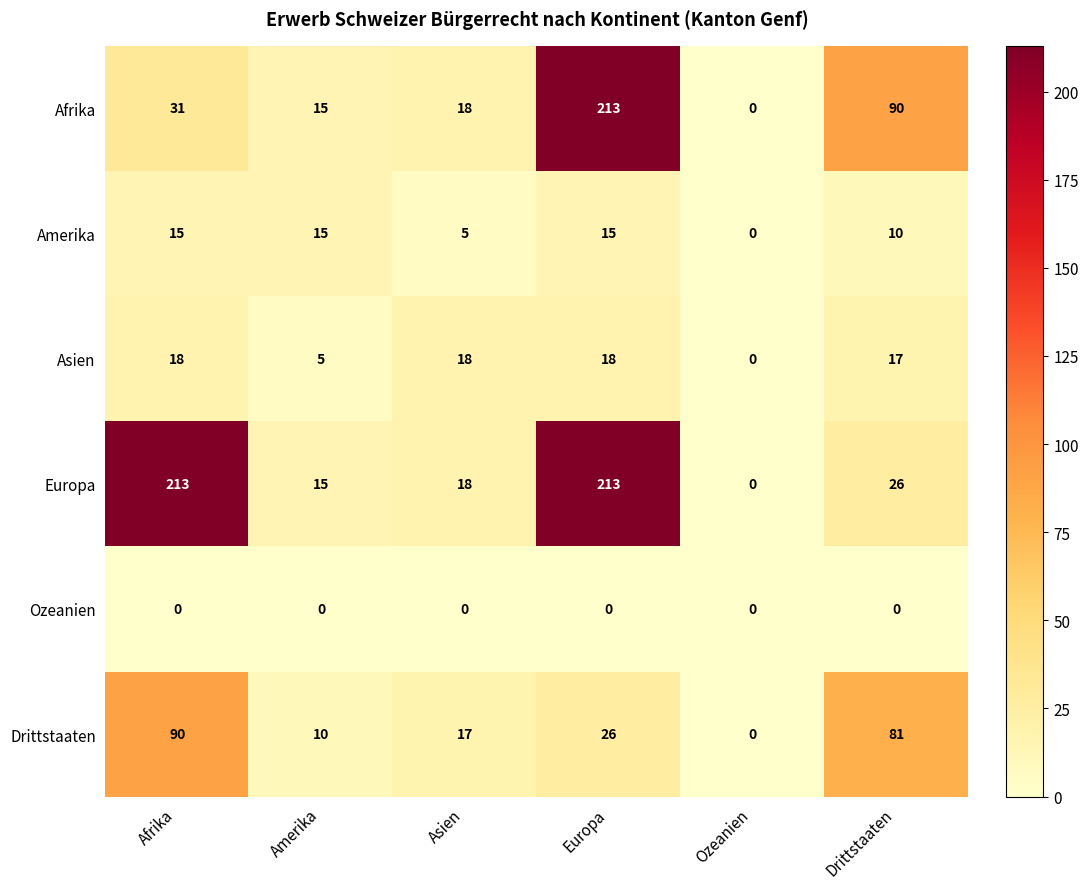

How many data points in Afrika are less than 31?

3